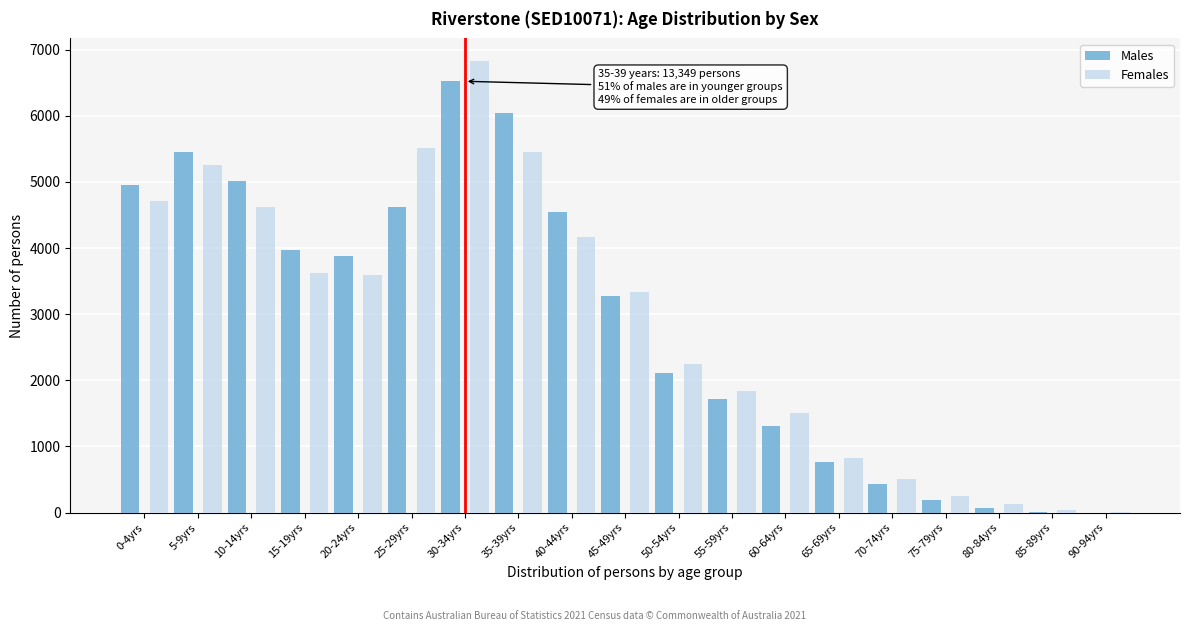

Which series changed the most between 25-29yrs and 85-89yrs?

Females